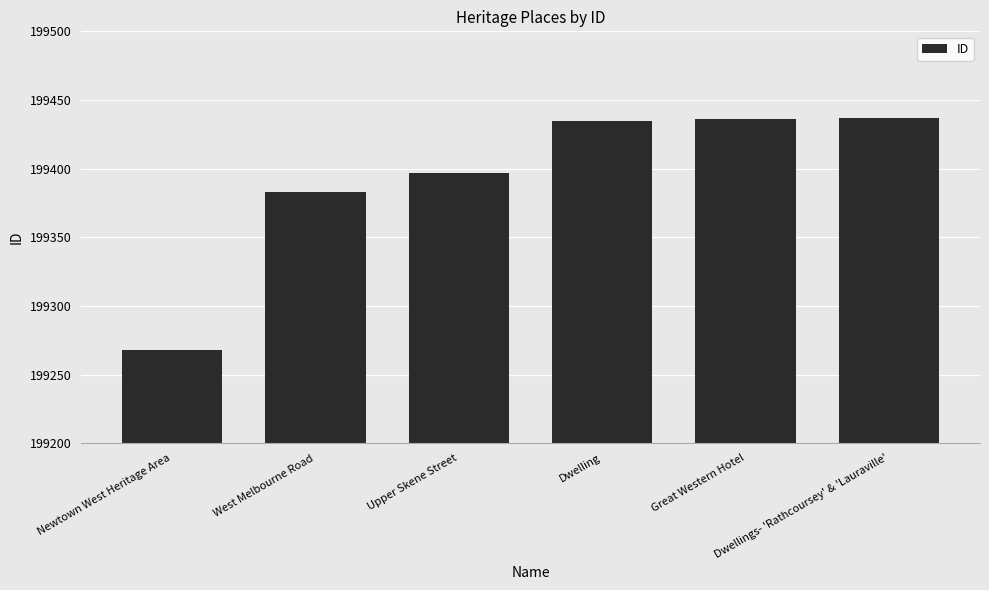

How many distinct data groups are displayed?

1